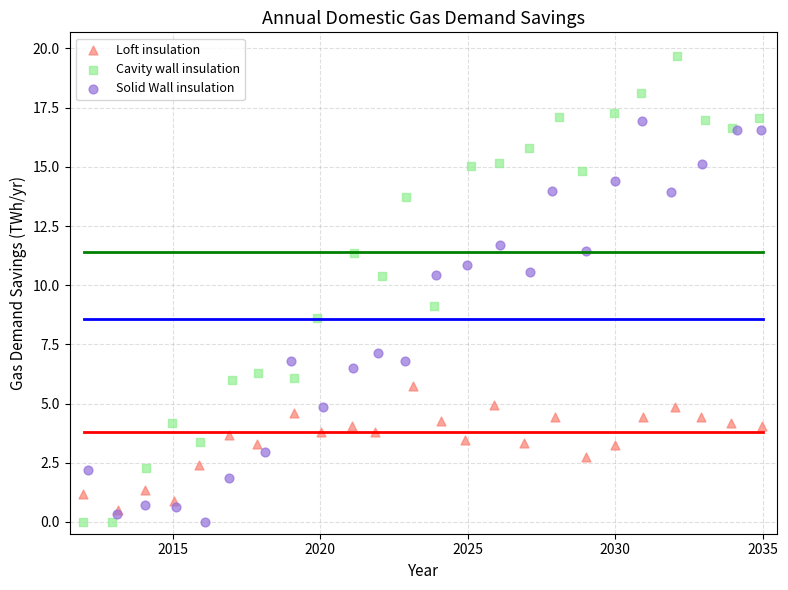

Which series reaches the maximum Y coordinate?

Cavity wall insulation